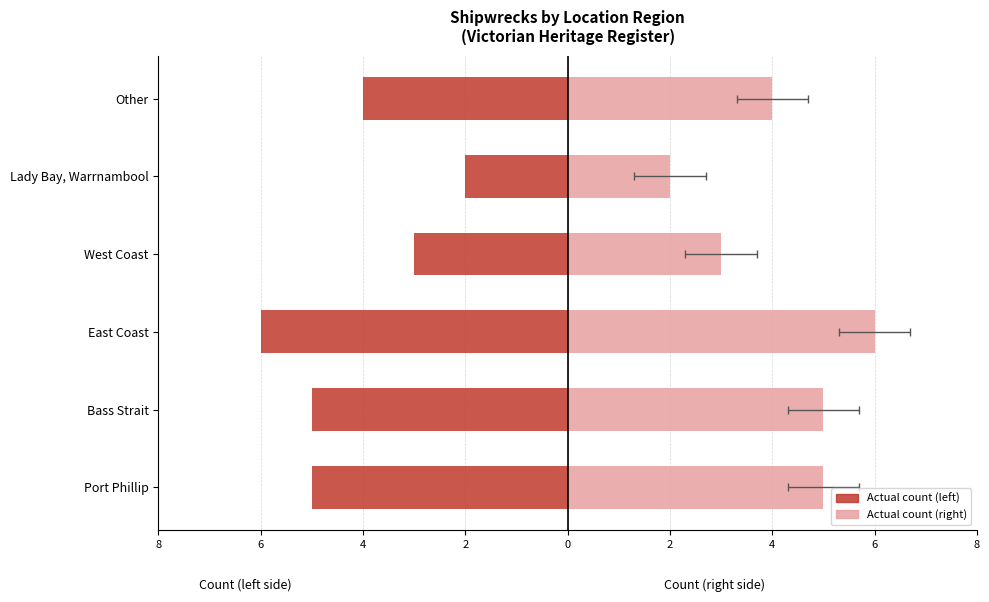

Is the value of Shipwreck Count (left) at Other greater than the value of Shipwreck Count (right) at West Coast?

No